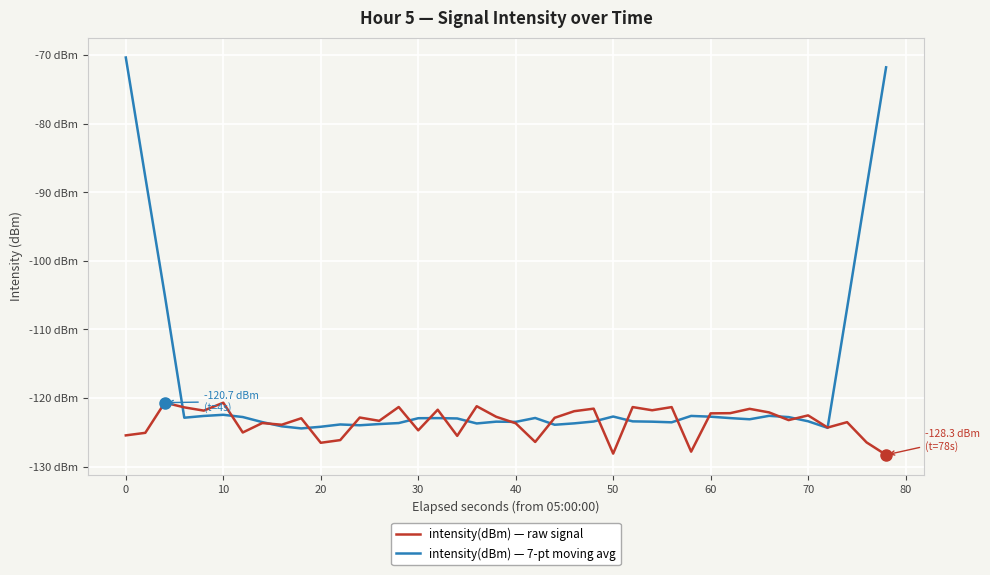

What is the average value of the intensity(dBm) — 7-pt moving avg series?

-118.1